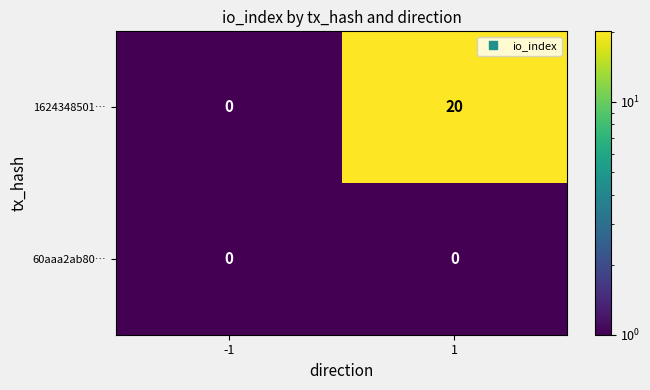

Which series changed the most between -1 and 1?

1624348501…